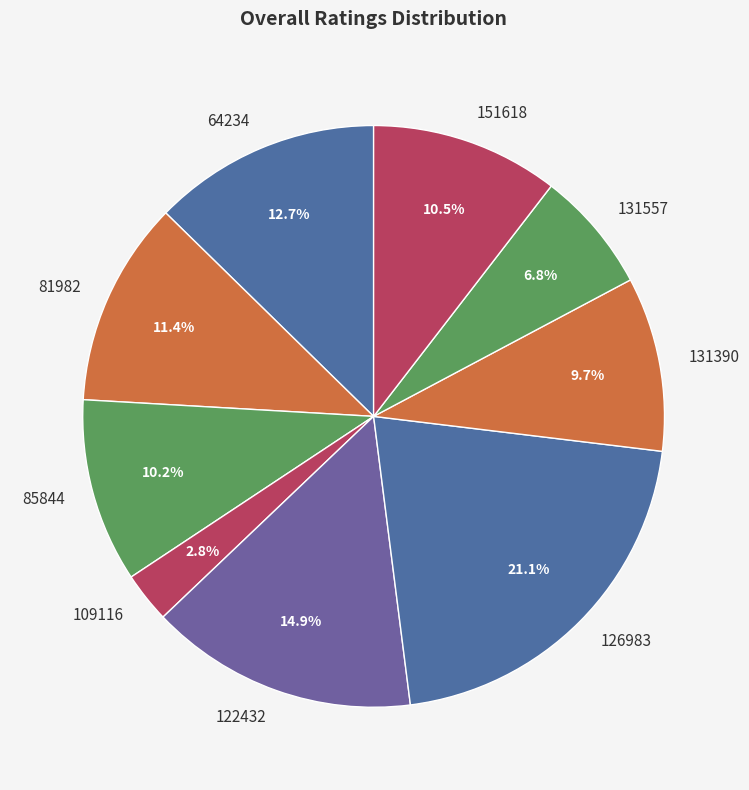

What percentage is the 81982 slice, to the nearest percent?

11%